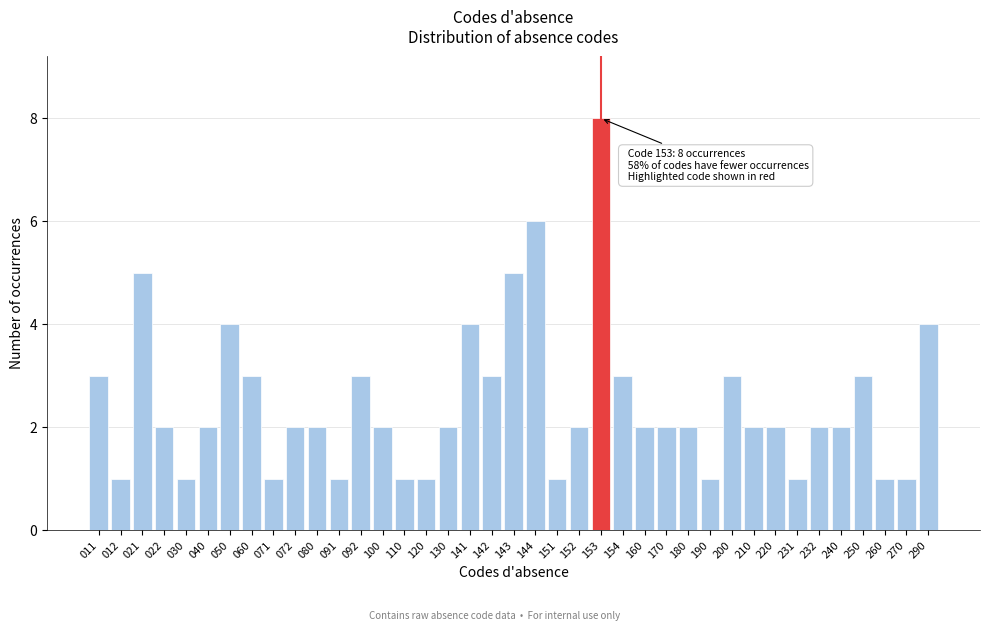

What is the sum of all values?

96